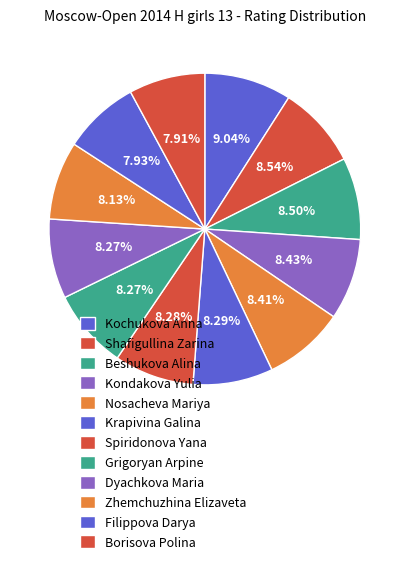

To the nearest percent, what is the combined percentage of Shafigullina Zarina and Beshukova Alina?

17%